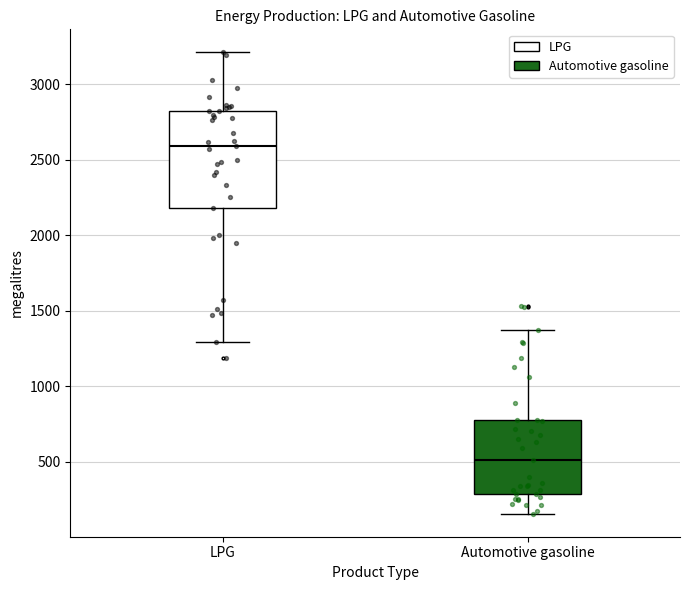

Where does the median line of the box for LPG sit on the y-axis? The values are not printed on the chart, so give them approximately, as read against the axis.

2600